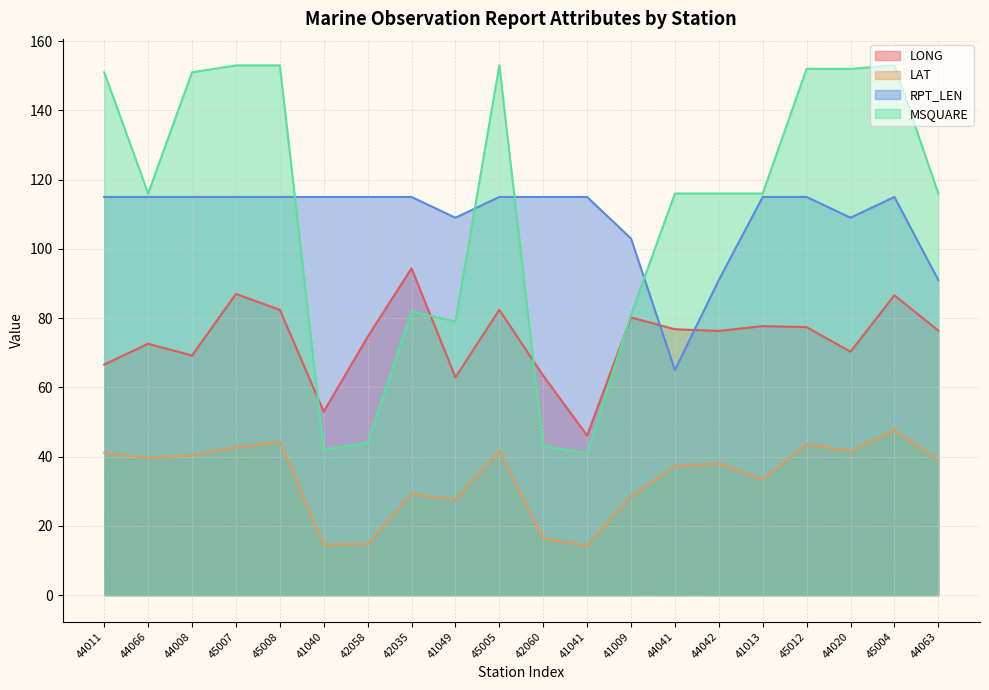

At which category is the sum across all series the highest?

45004